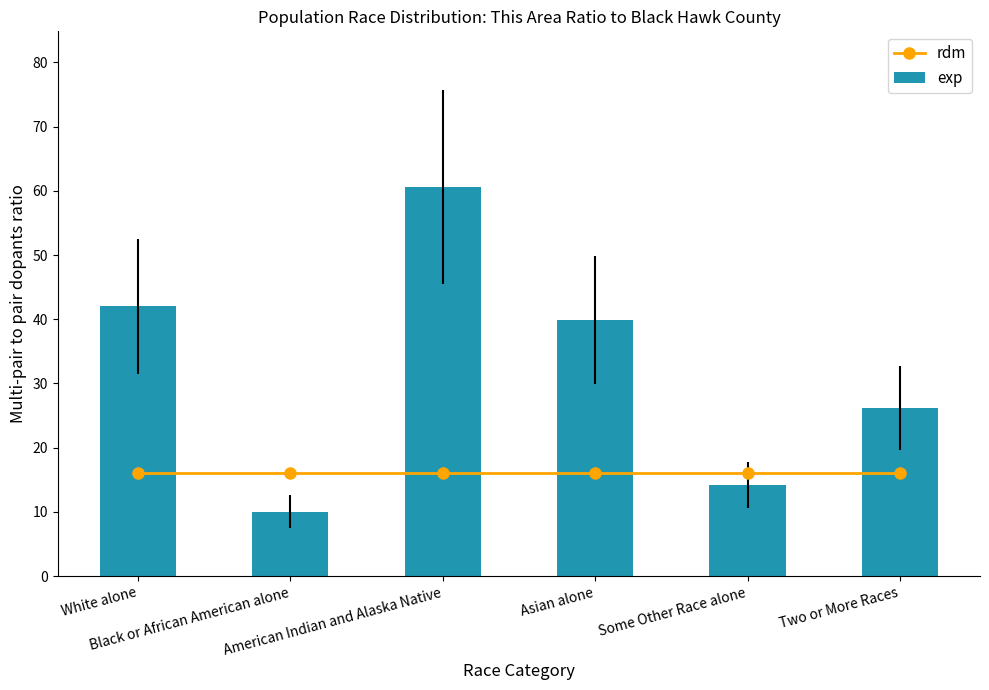

Reading left to right, extract all data points from this chart.

rdm: White alone=16.1	Black or African American alone=16.1	American Indian and Alaska Native=16.1	Asian alone=16.1	Some Other Race alone=16.1	Two or More Races=16.1
exp: White alone=42.0	Black or African American alone=10.1	American Indian and Alaska Native=60.6	Asian alone=39.8	Some Other Race alone=14.2	Two or More Races=26.1